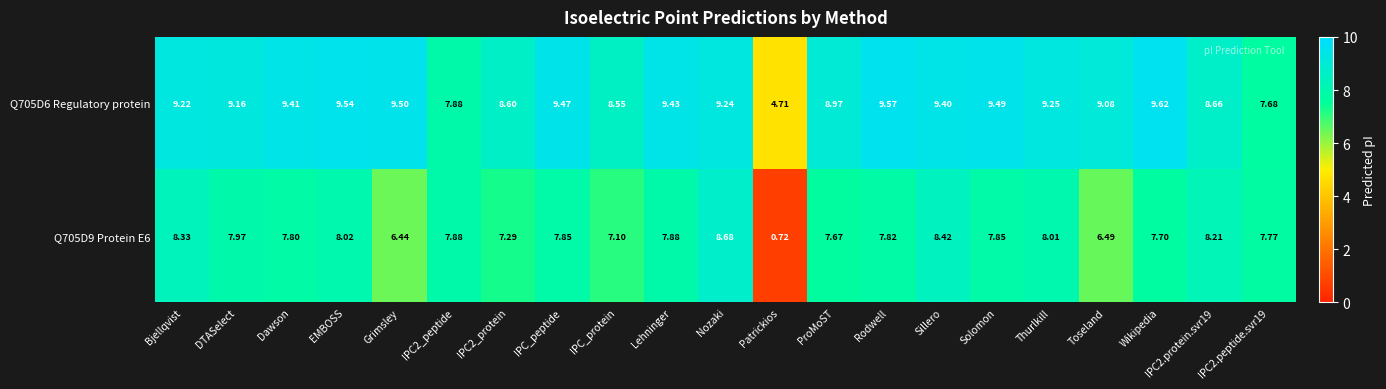

At which label is Q705D9 Protein E6 closest to 4?

Grimsley